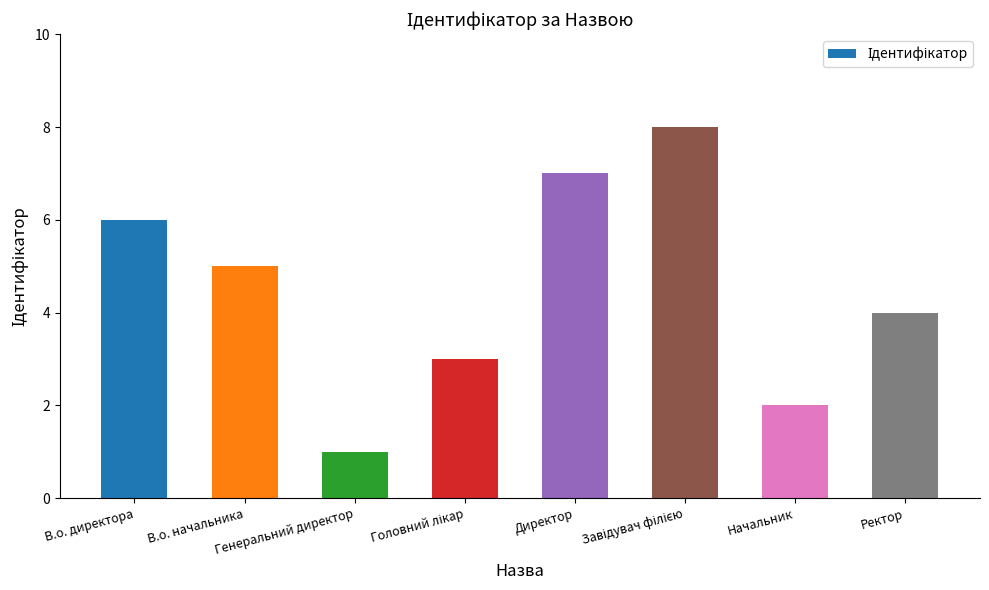

What is the label of the 7th bar from the right?

В.о. начальника